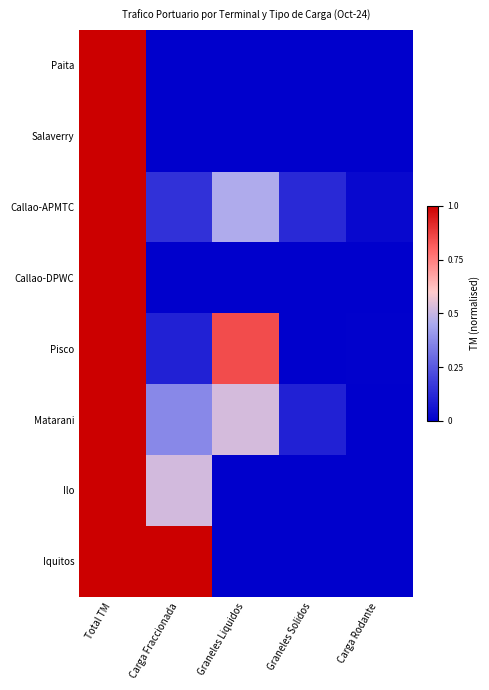

At how many categories does at least one series exceed 0?

5